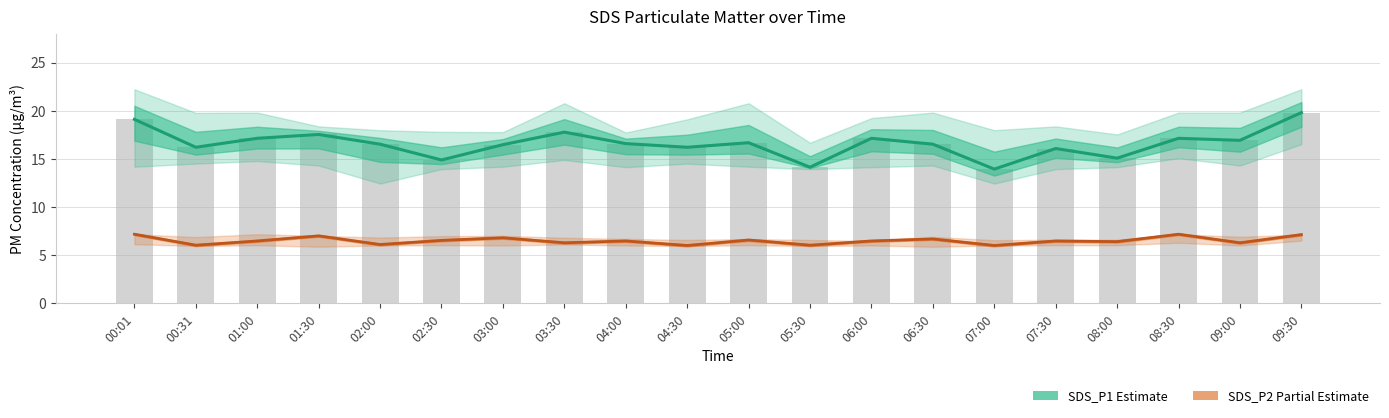

What is the smallest value displayed?

6.0